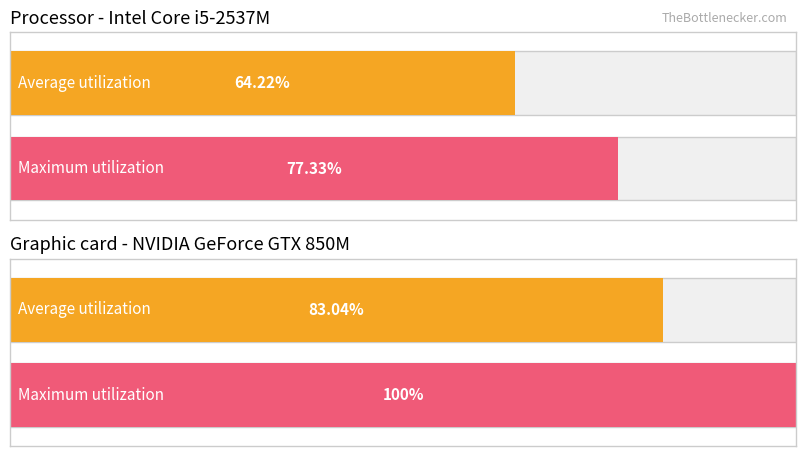

Rank the series by their maximum value, from lowest to highest.

Average utilization, Maximum utilization